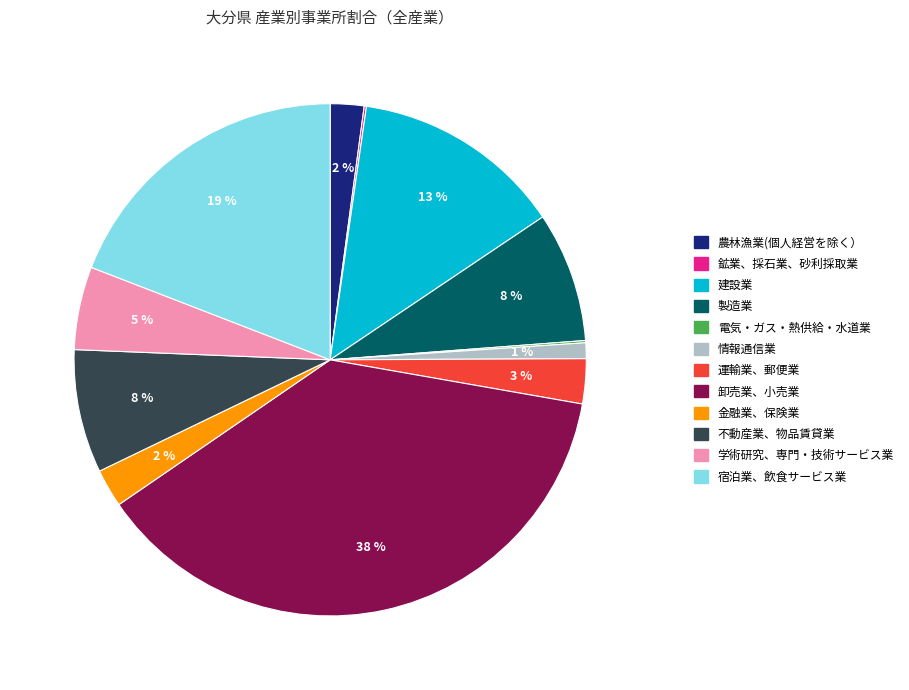

True or false: 農林漁業(個人経営を除く） accounts for 16% of the total.

False